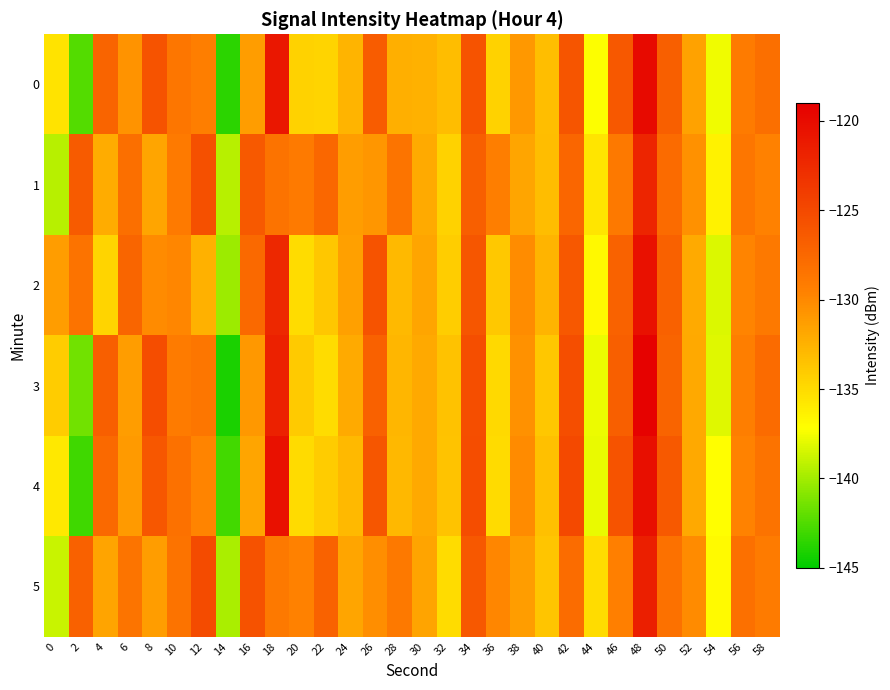

At which category does the chart reach its minimum across all series?

14